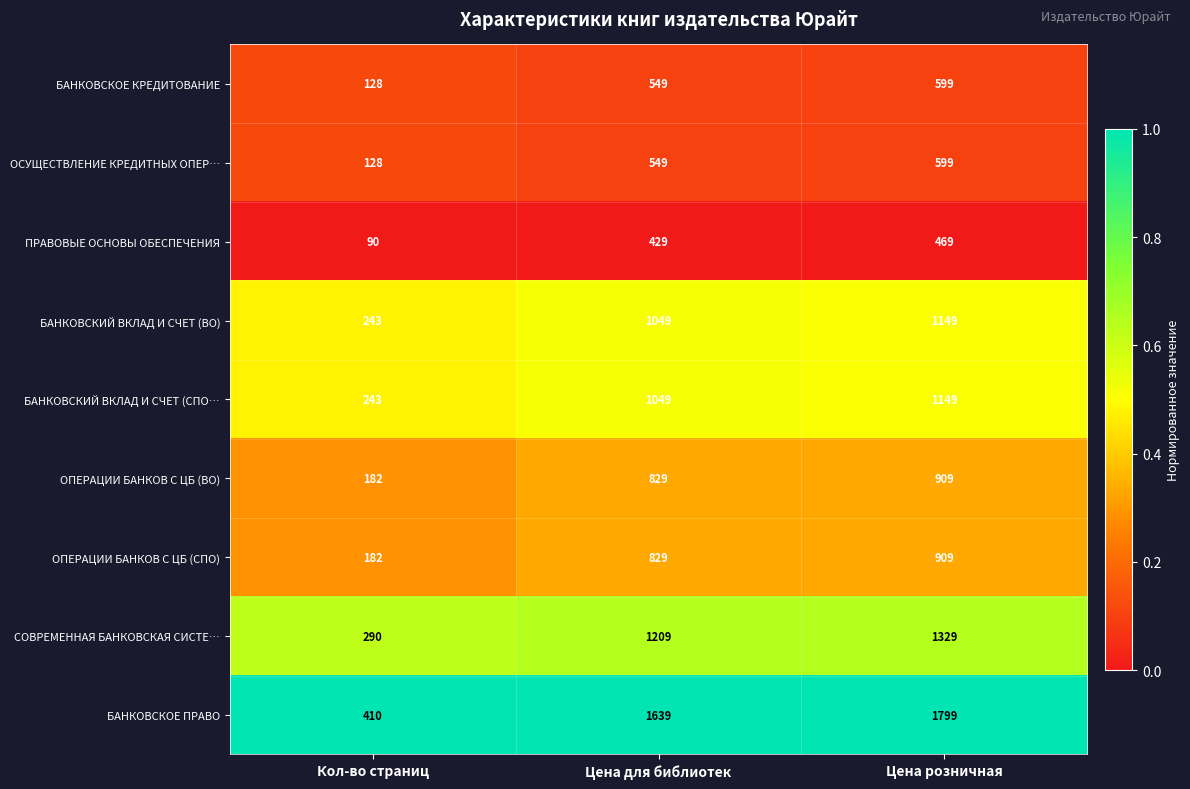

Count the ПРАВОВЫЕ ОСНОВЫ ОБЕСПЕЧЕНИЯ values in the range 90 to 469.

3